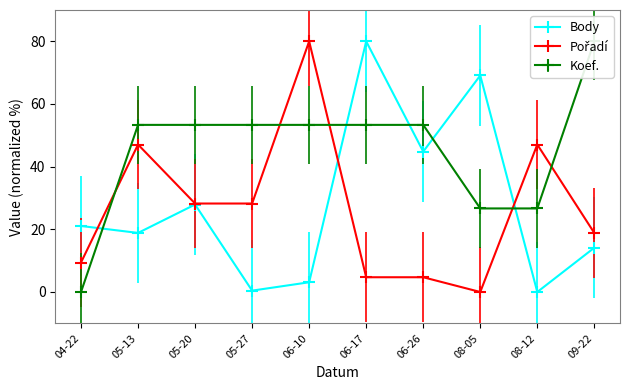

True or false: Body has a value of 50.4 at 06-17.

False